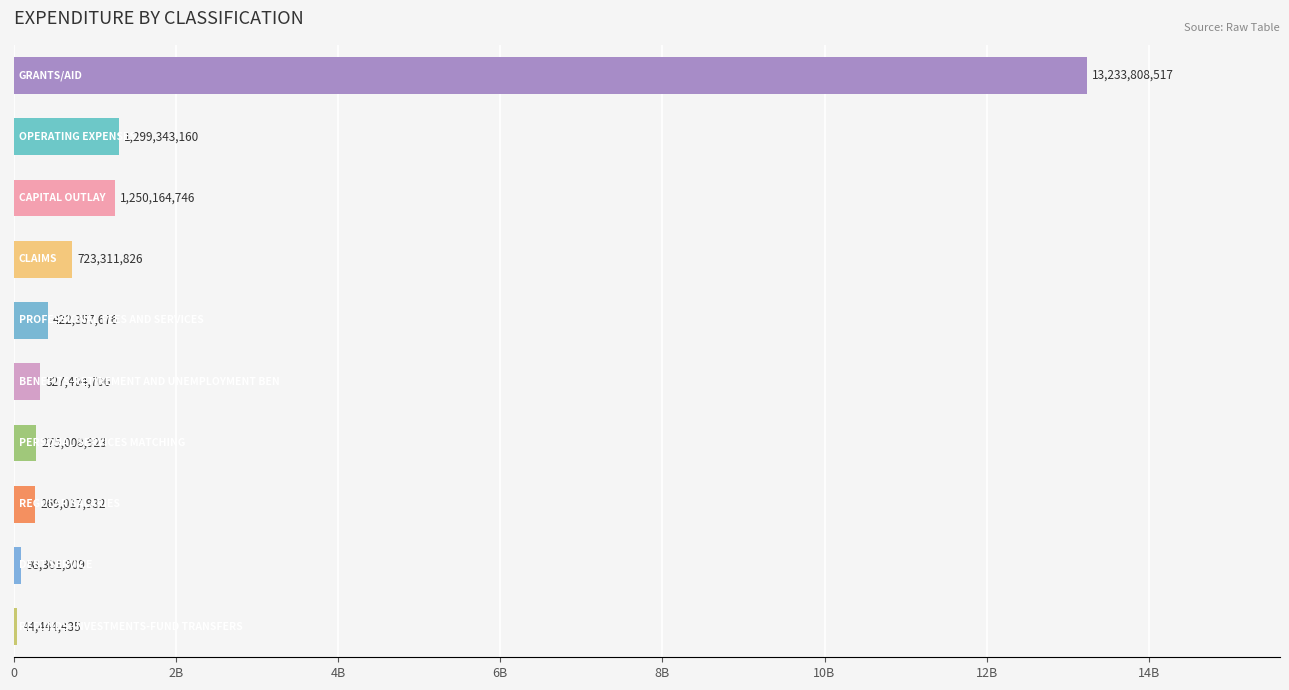

Are the bars horizontal?

Yes